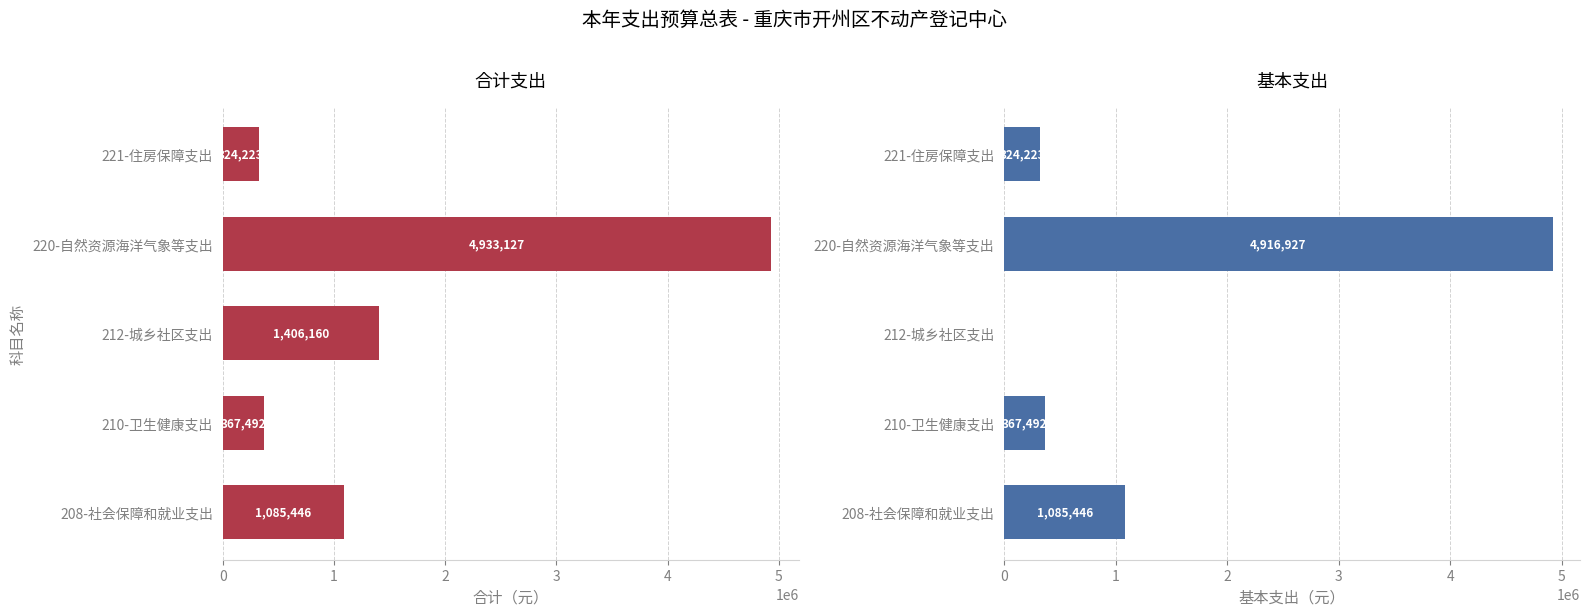

What is the difference between the 基本支出 values at 221-住房保障支出 and 220-自然资源海洋气象等支出?

4592703.5